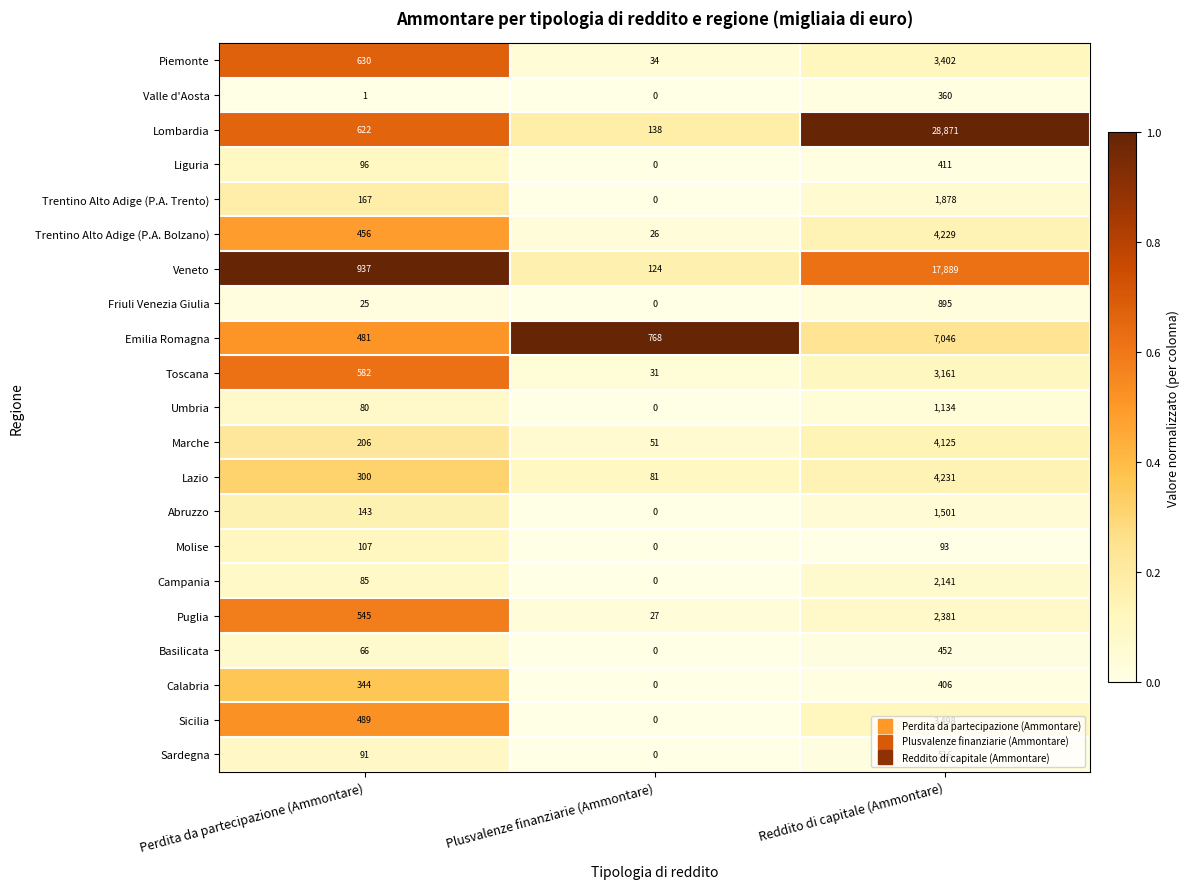

Is it true that Basilicata equals 0 at Plusvalenze finanziarie (Ammontare)?

True